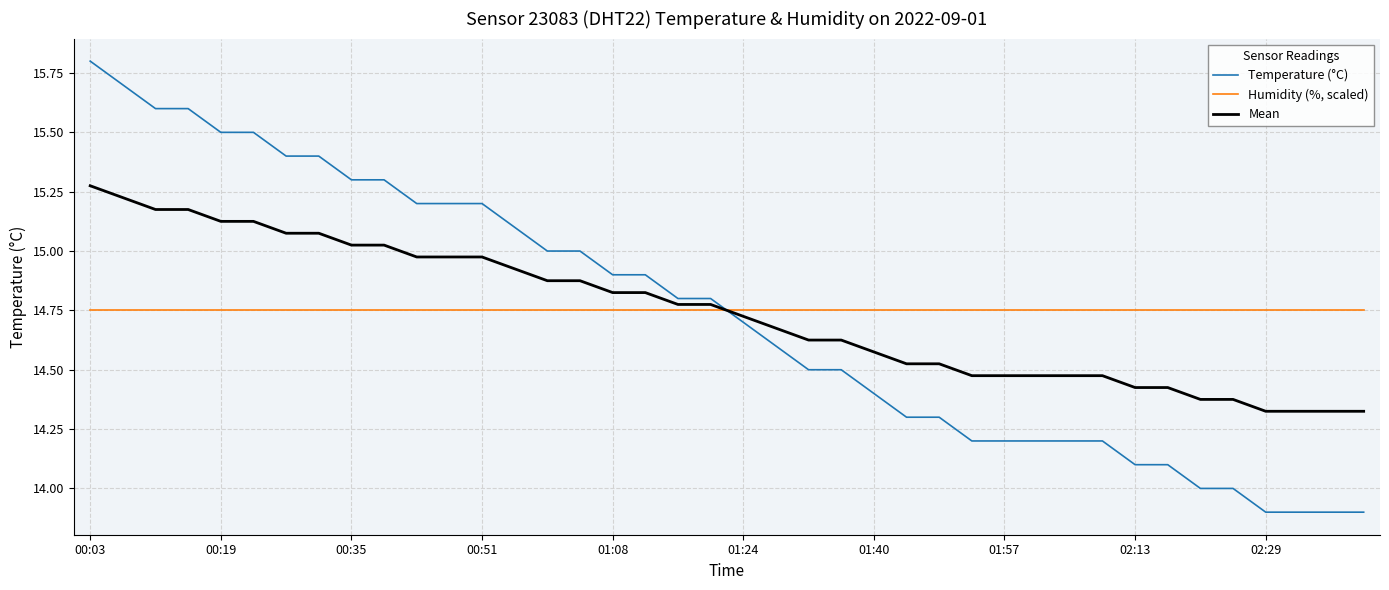

Rank the series by their maximum value, from lowest to highest.

Humidity (%, scaled), Mean, Temperature (°C)